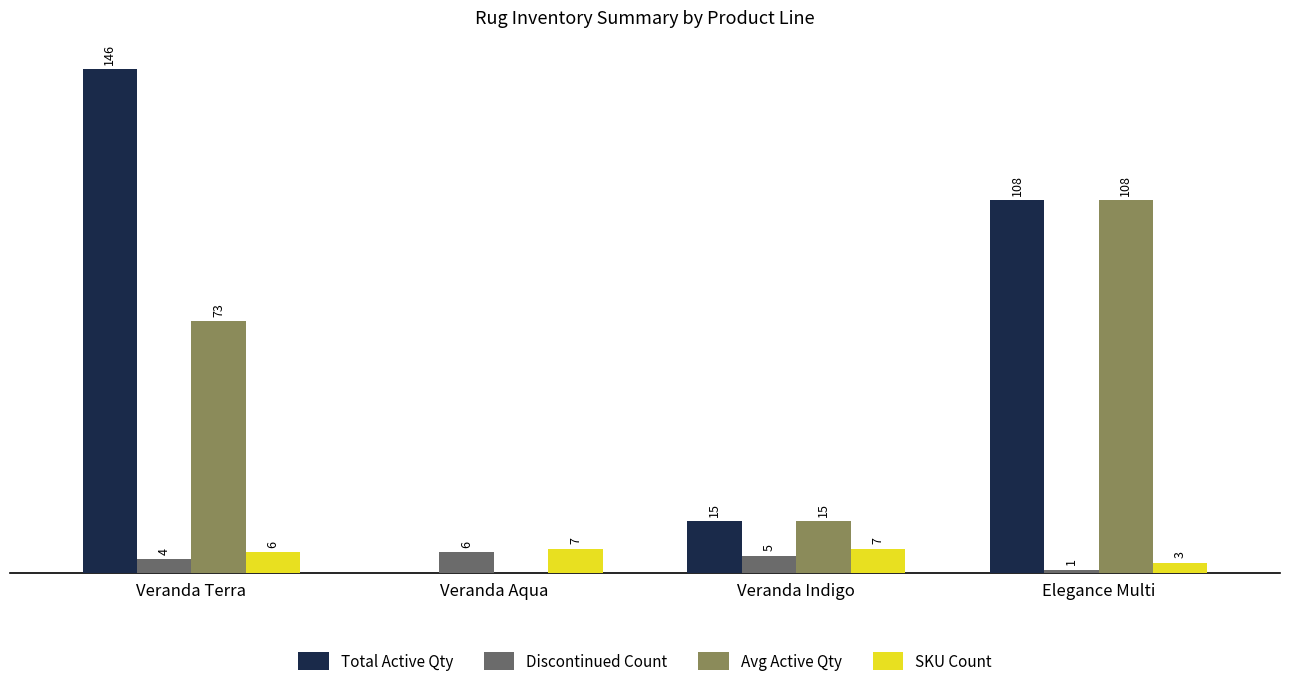

At which label does Total Active Qty reach its peak?

Veranda Terra